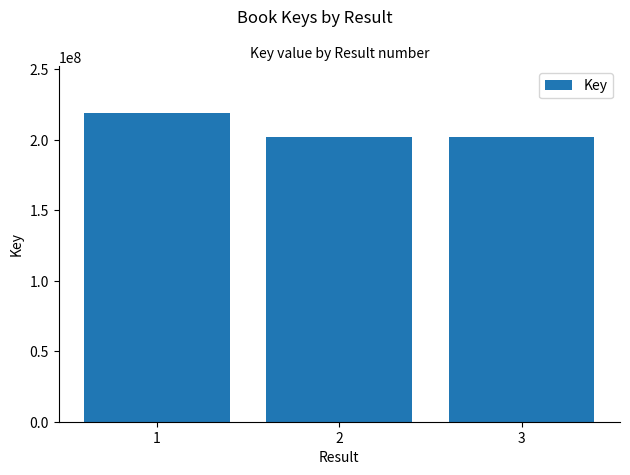

Which has a higher value, 2 or 1?

1